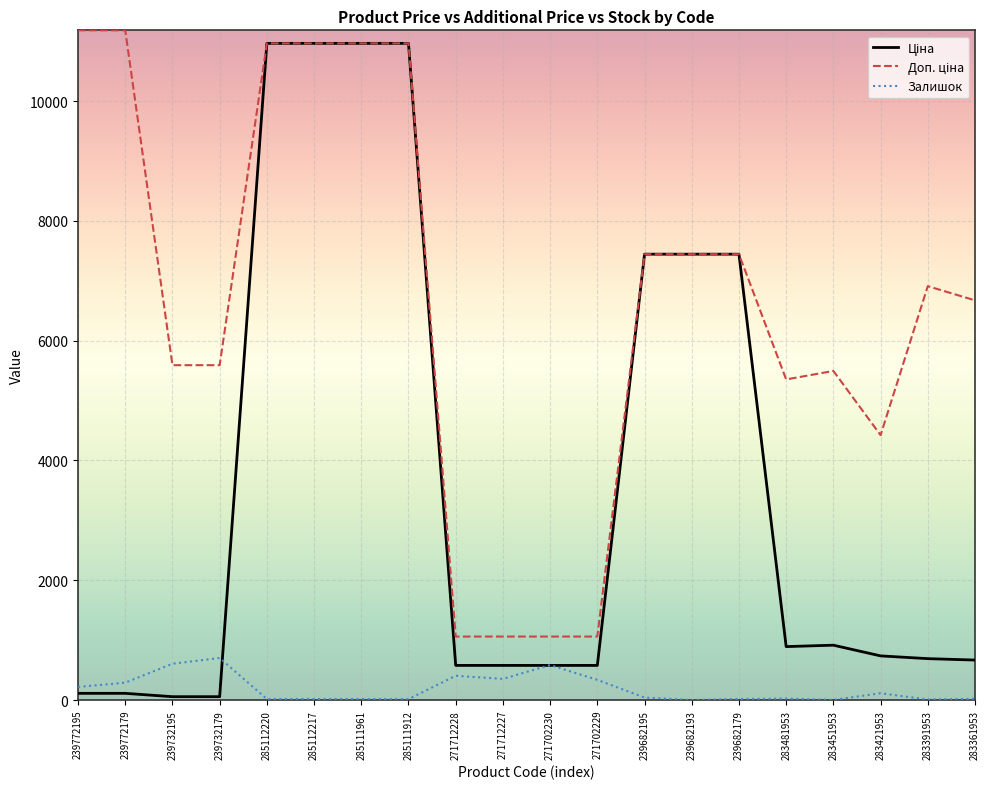

Does the chart display data point markers on the line(s)?

No